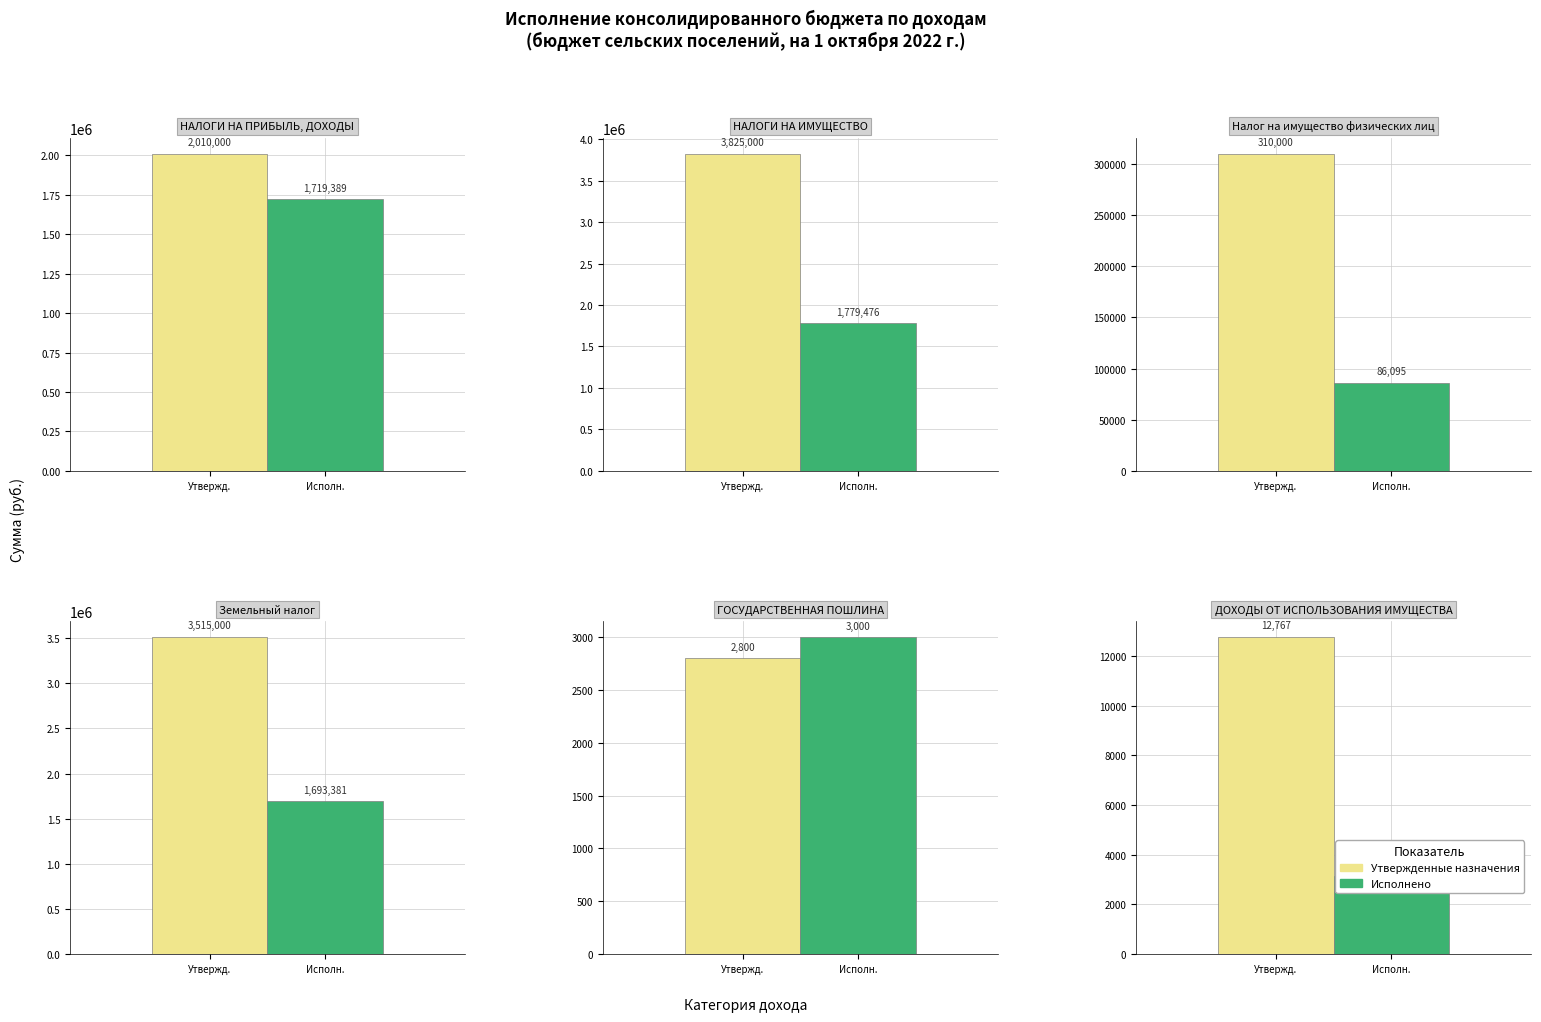

How many bars are there in total?

12